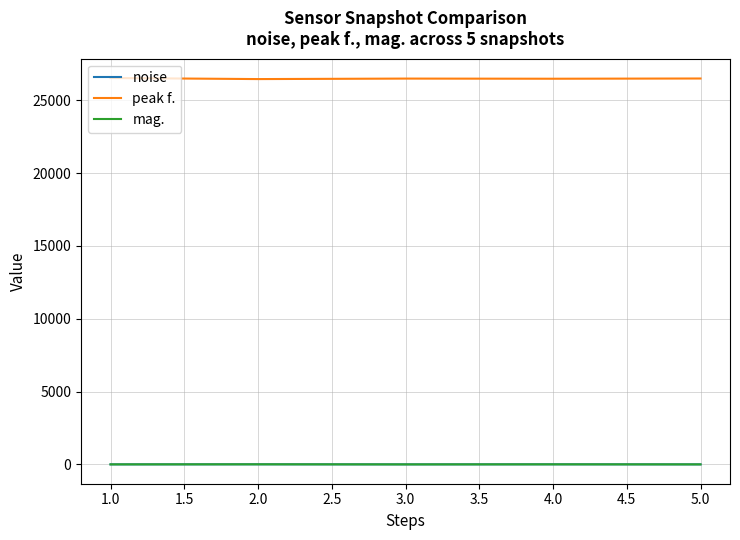

The value of peak f. at 3.0 is 26485.8. True or false?

True